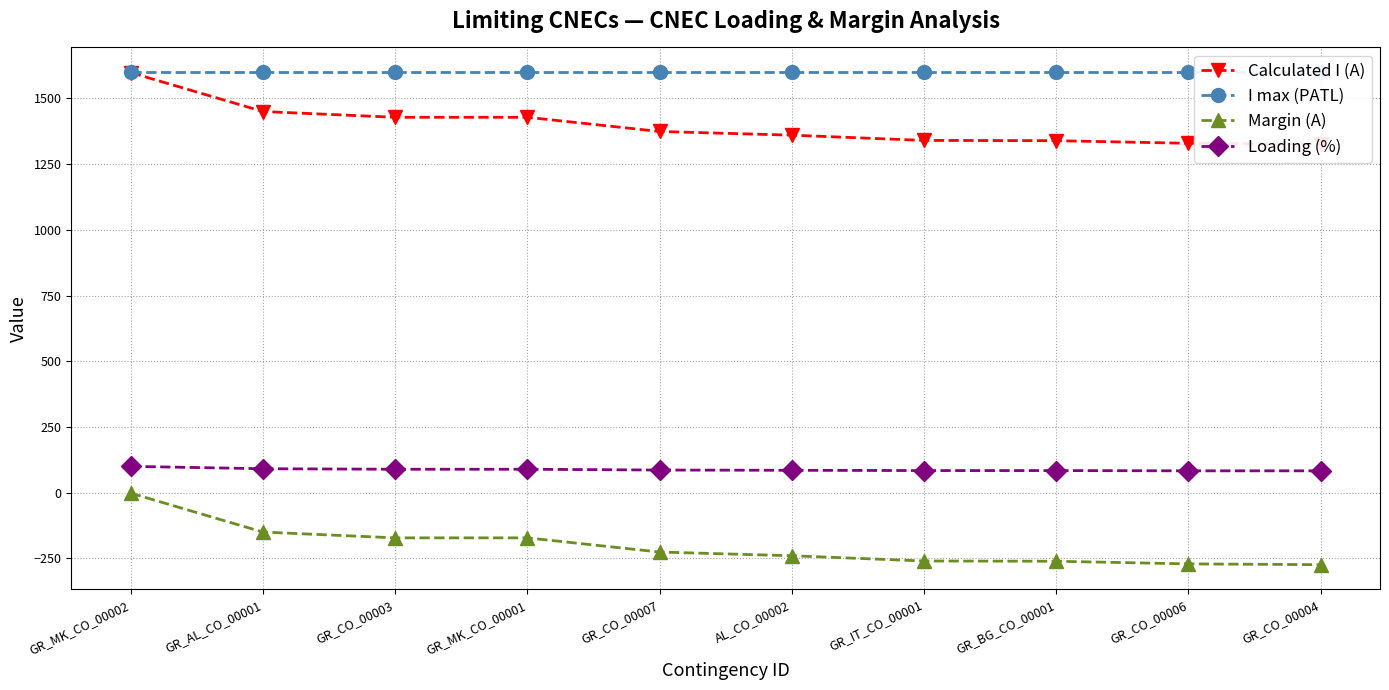

The Margin (A) series shows -68 at GR_CO_00003. True or false?

False